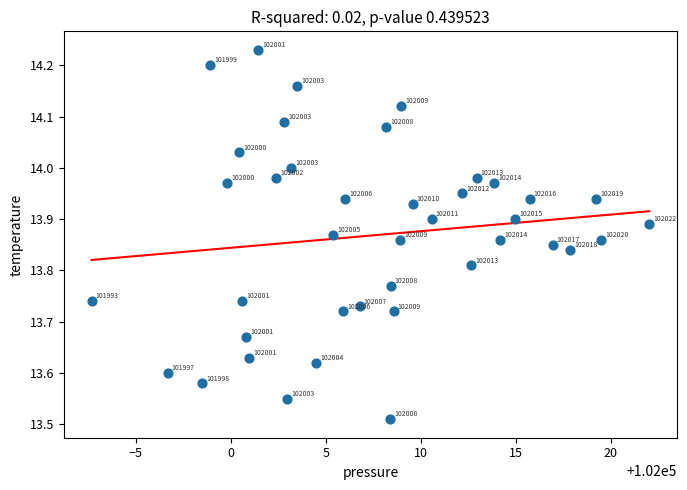

What is the range of X values (max minus min)?

29.4